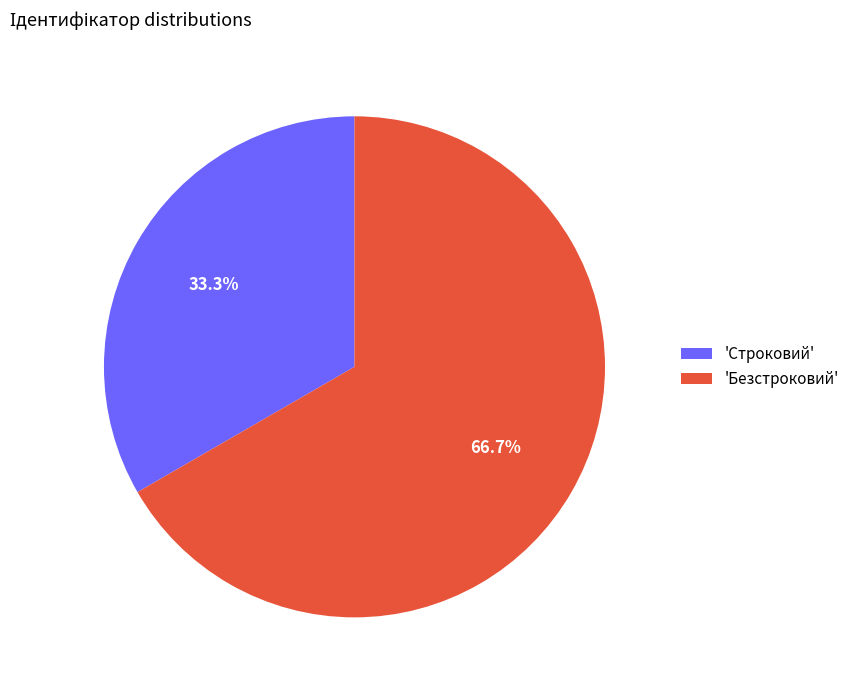

Rank the categories by value from lowest to highest.

'Строковий', 'Безстроковий'